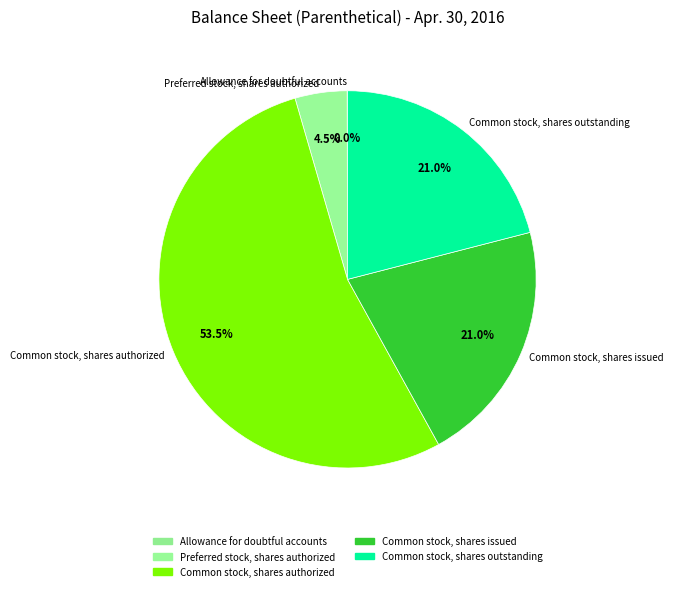

To the nearest percent, what is the difference between the largest and smallest slice percentages?

54%